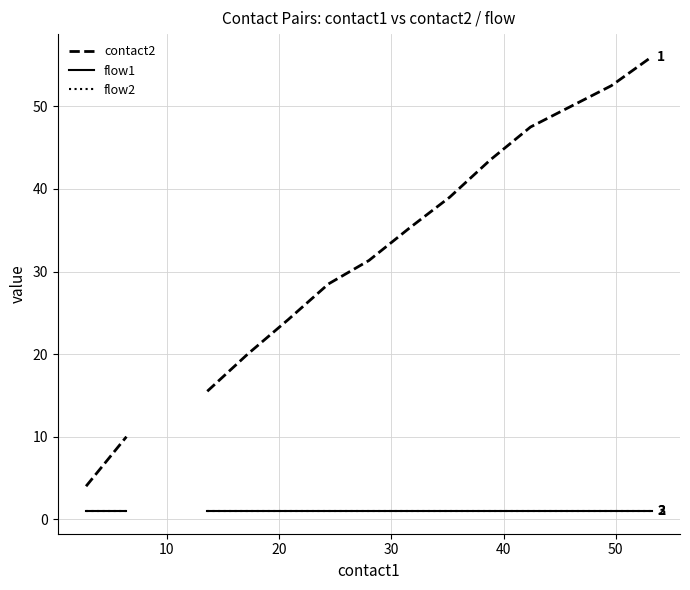

At how many categories does at least one series exceed 22?

10